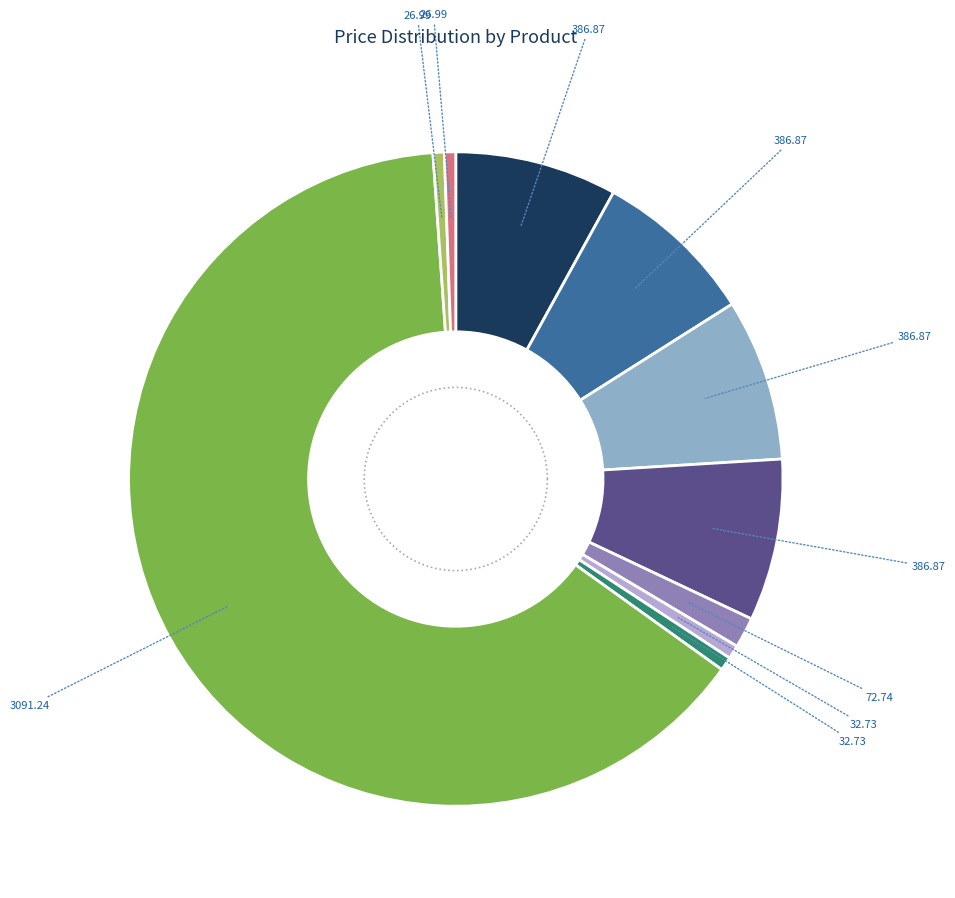

To the nearest percent, what is the difference between the largest and smallest slice percentages?

63%